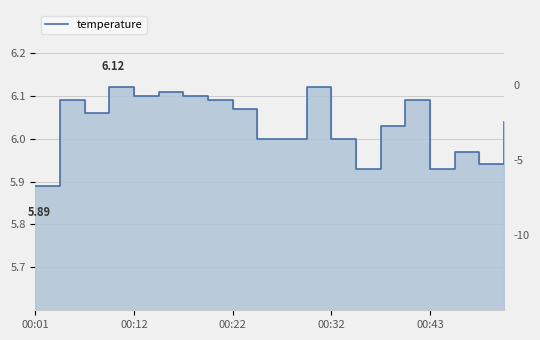

Which label corresponds to the smallest value in the chart?

00:01